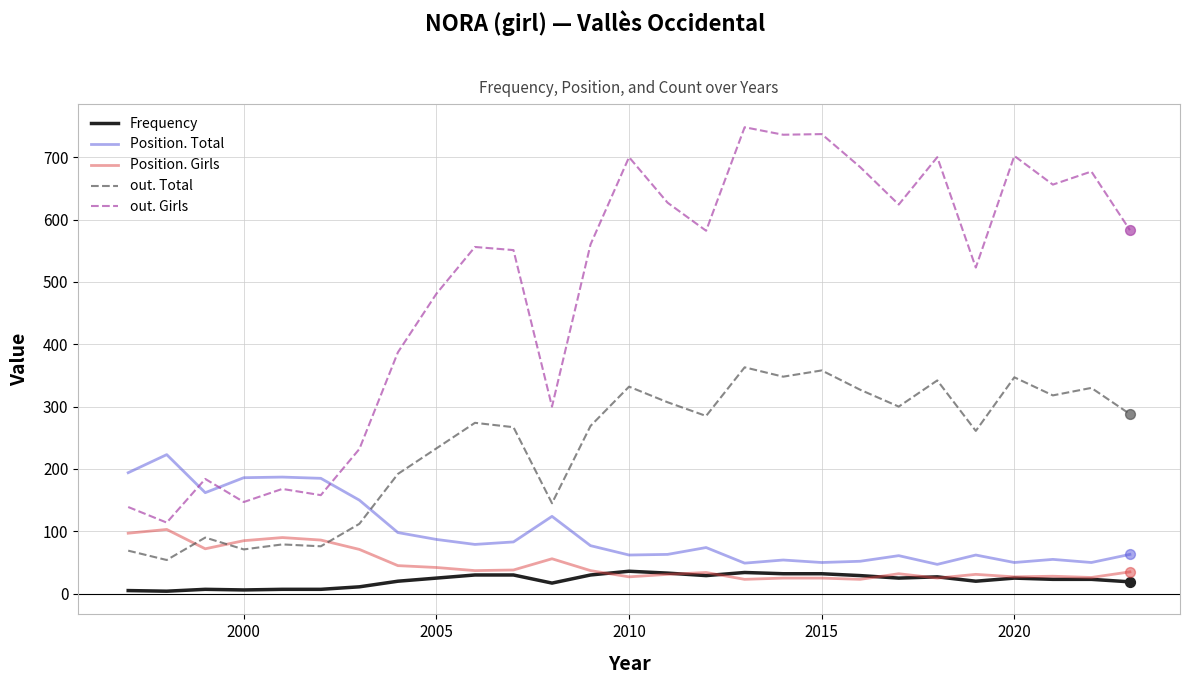

Which series has the largest total across all categories?

out. Girls